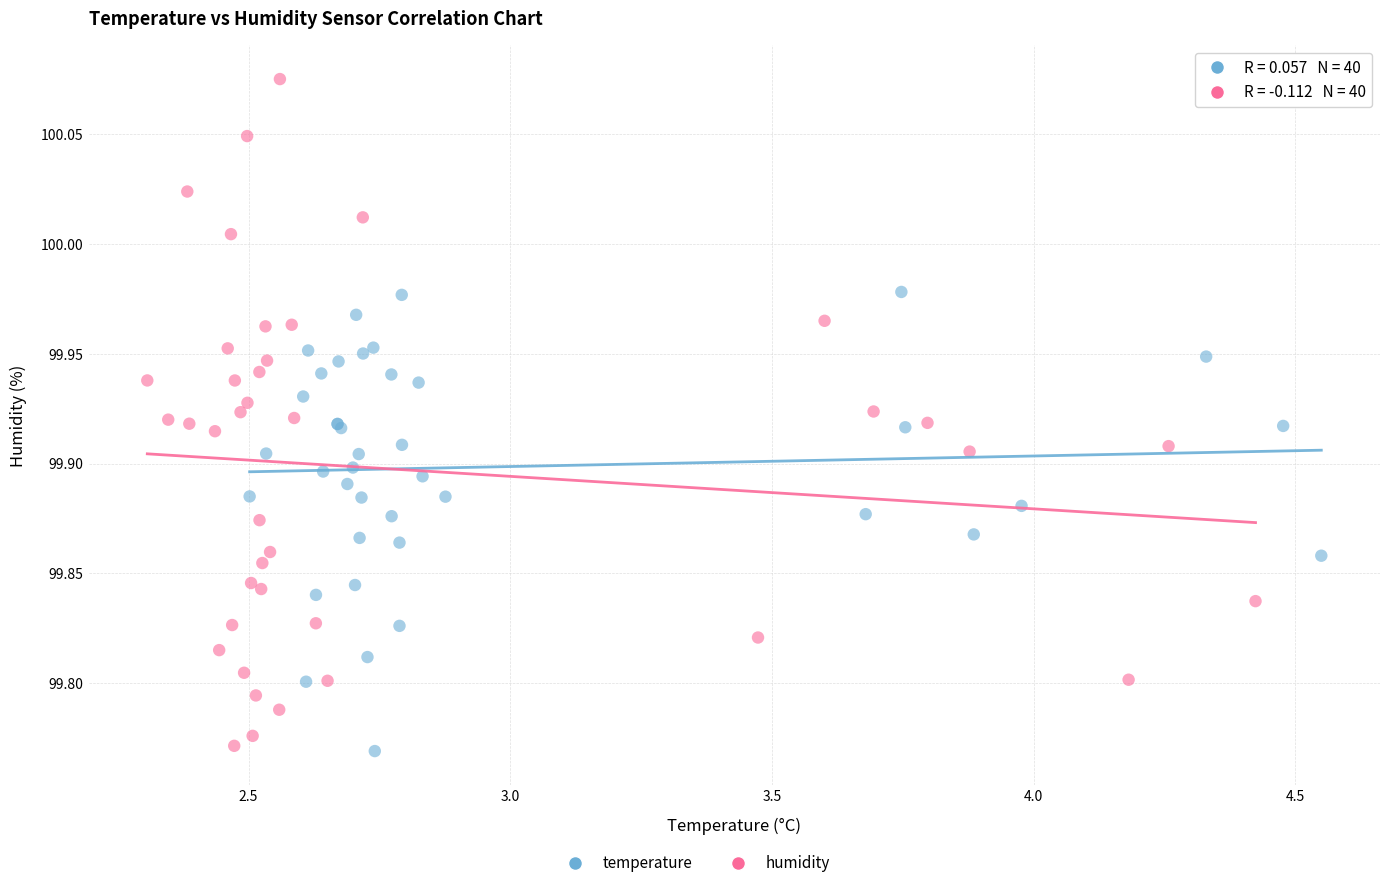

Which series contains the highest Y value?

humidity